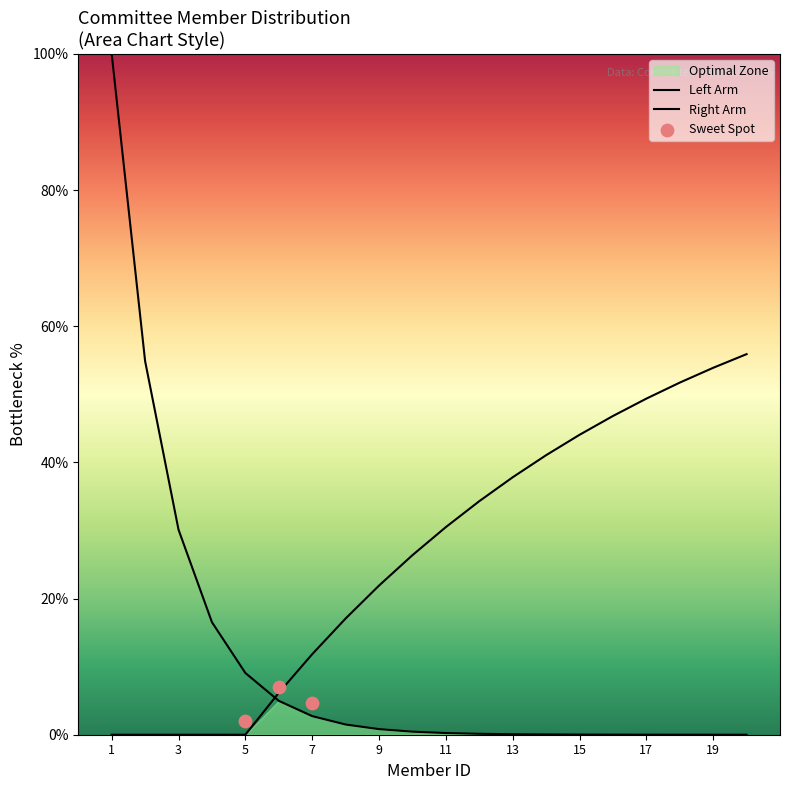

Which has a higher value, 17 or 4?

17